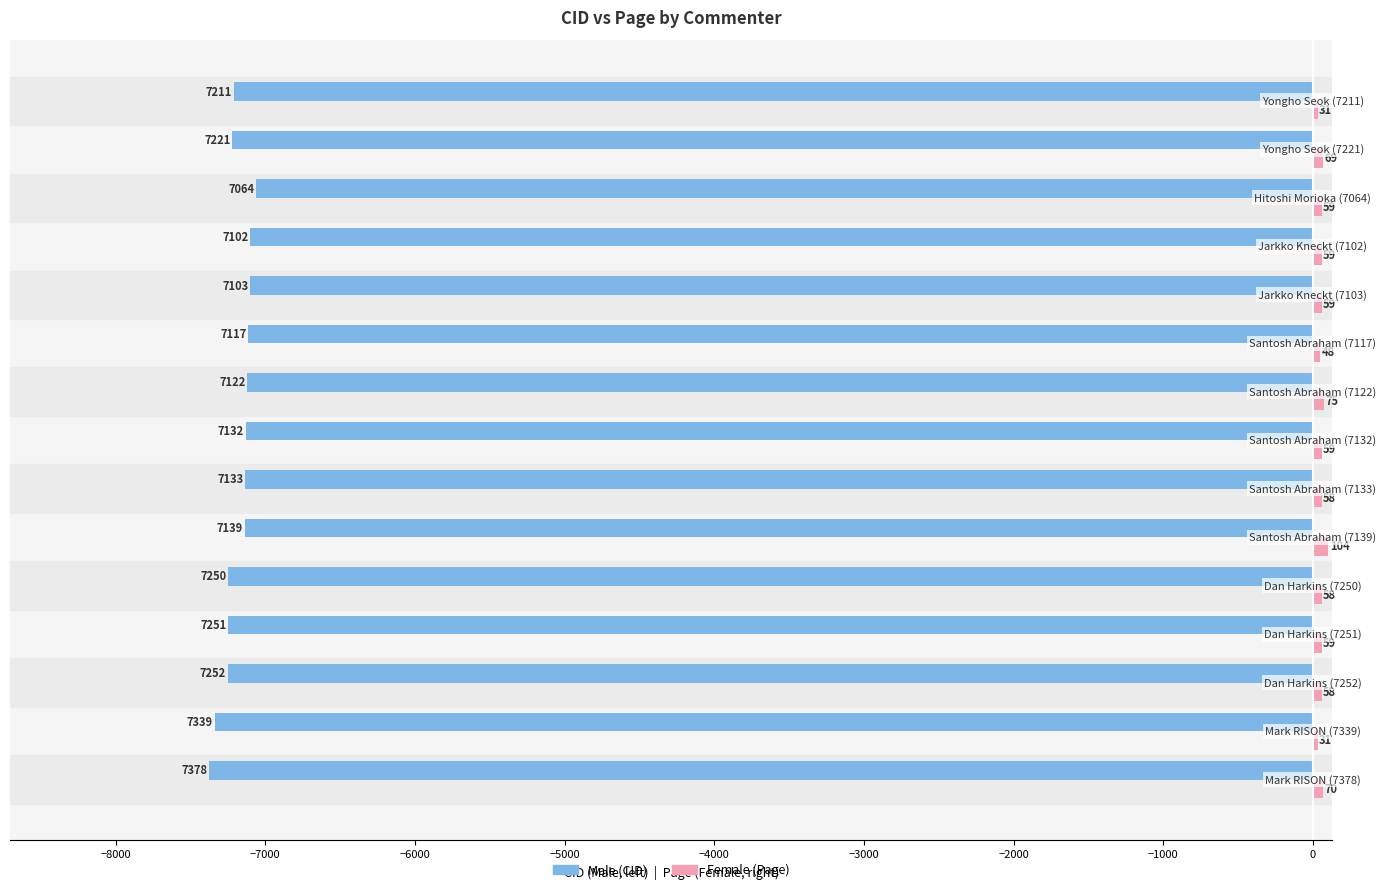

What is the smallest value displayed?

-7378